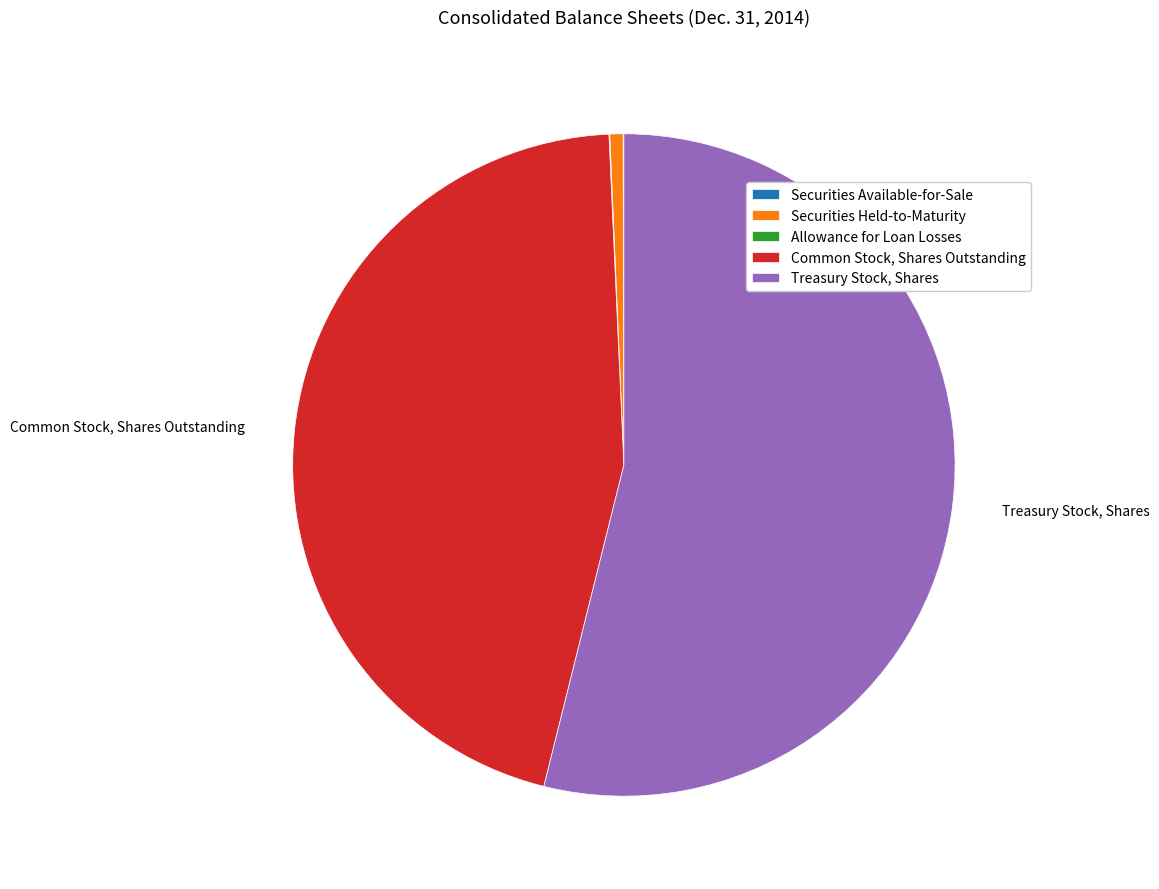

Combined, do Securities Held-to-Maturity and Common Stock, Shares Outstanding account for over 50%?

No